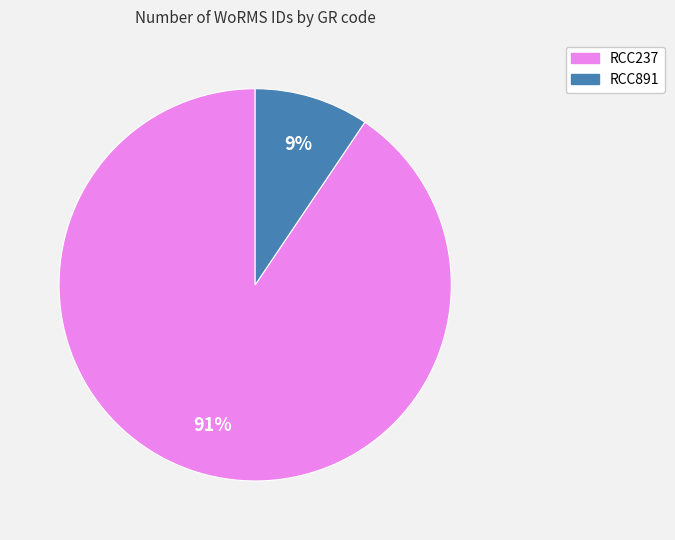

To the nearest percent, what is the combined percentage of RCC237 and RCC891?

100%